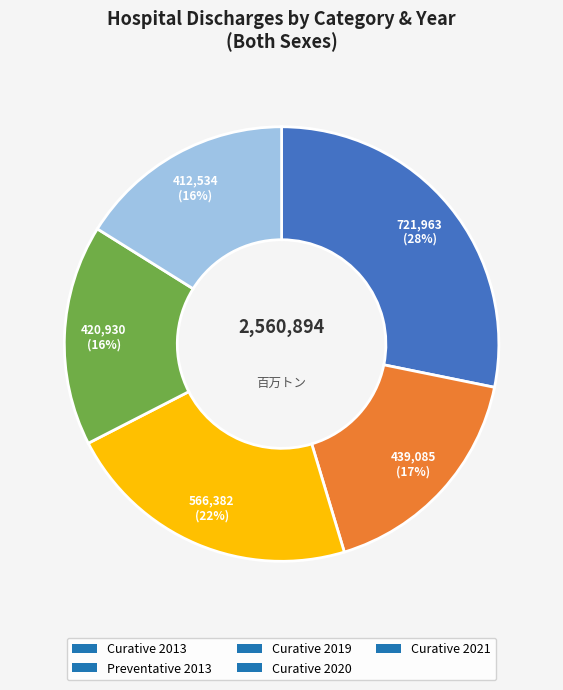

What is the ratio of the value at Curative 2021 to the value at Preventative 2013?

0.9